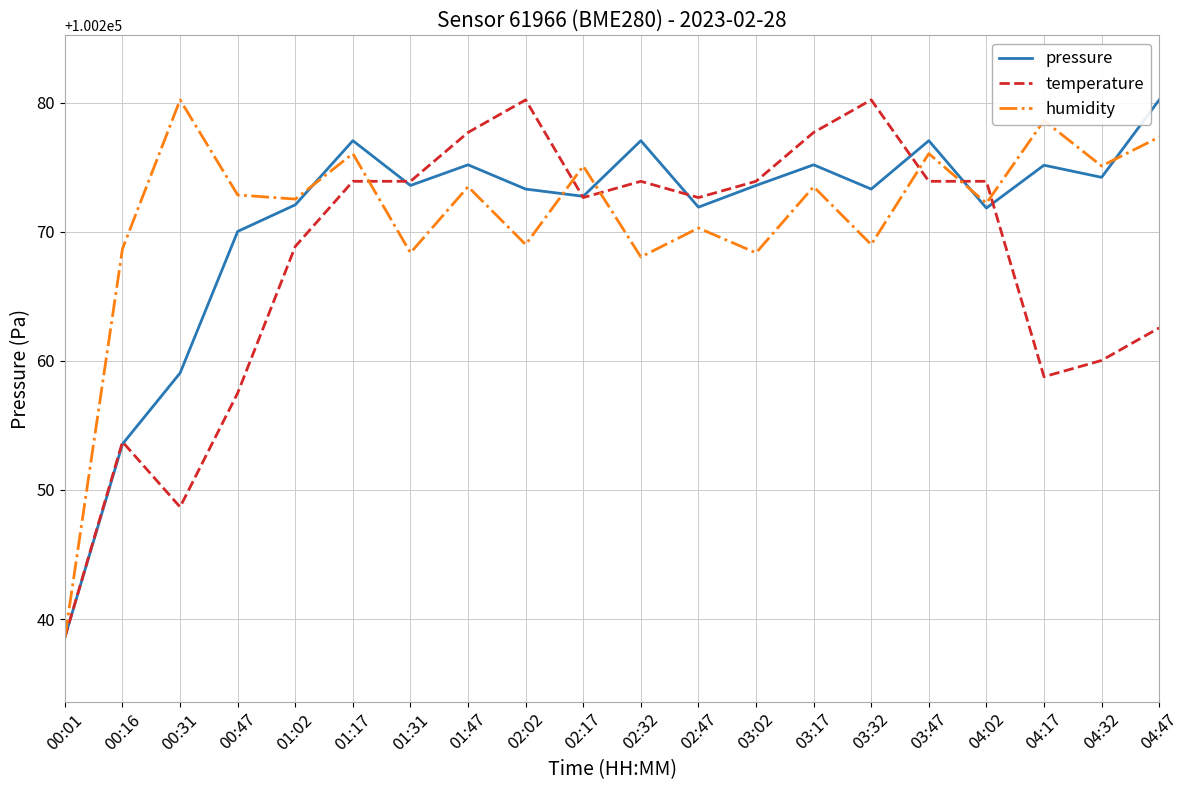

What is the spread (max minus min) of values at 03:17?

4.2